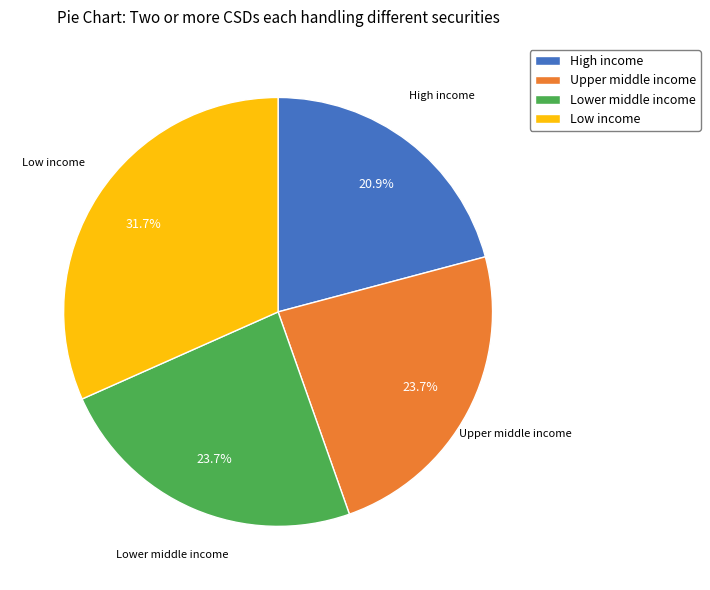

True or false: Lower middle income accounts for 34% of the total.

False